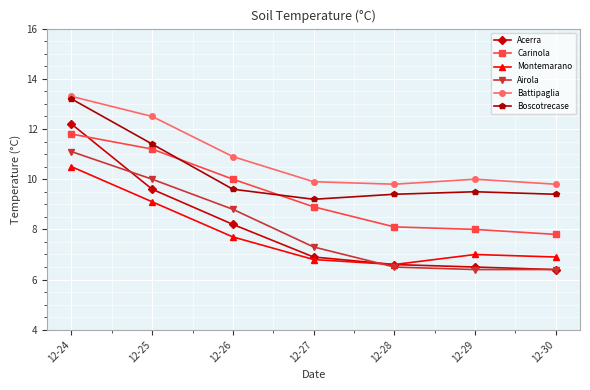

In Battipaglia, how many points are higher than both neighbors (excluding endpoints)?

1